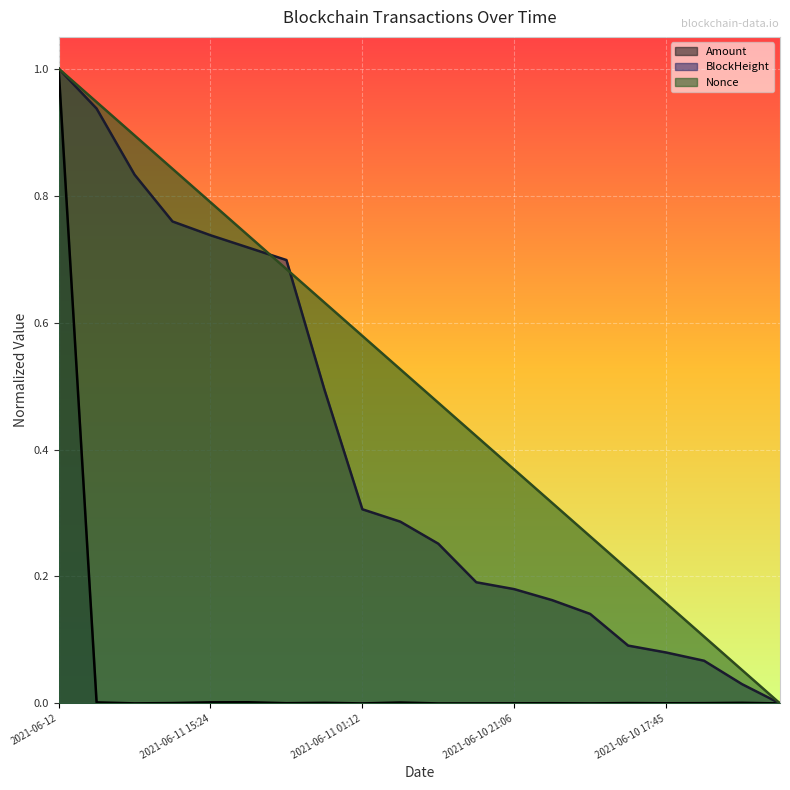

Between 2021-06-10 14:33 and 2021-06-10 21:06, which is larger?

2021-06-10 21:06